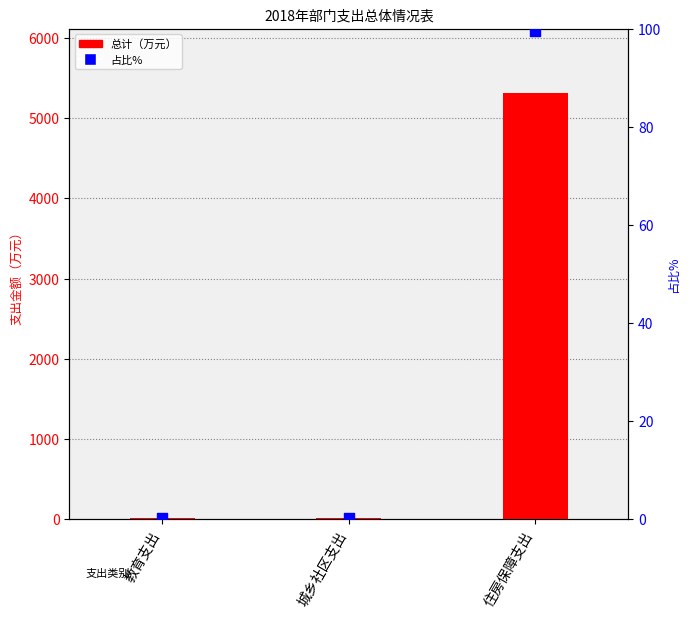

What are all the series names shown in the legend?

总计, 占比%